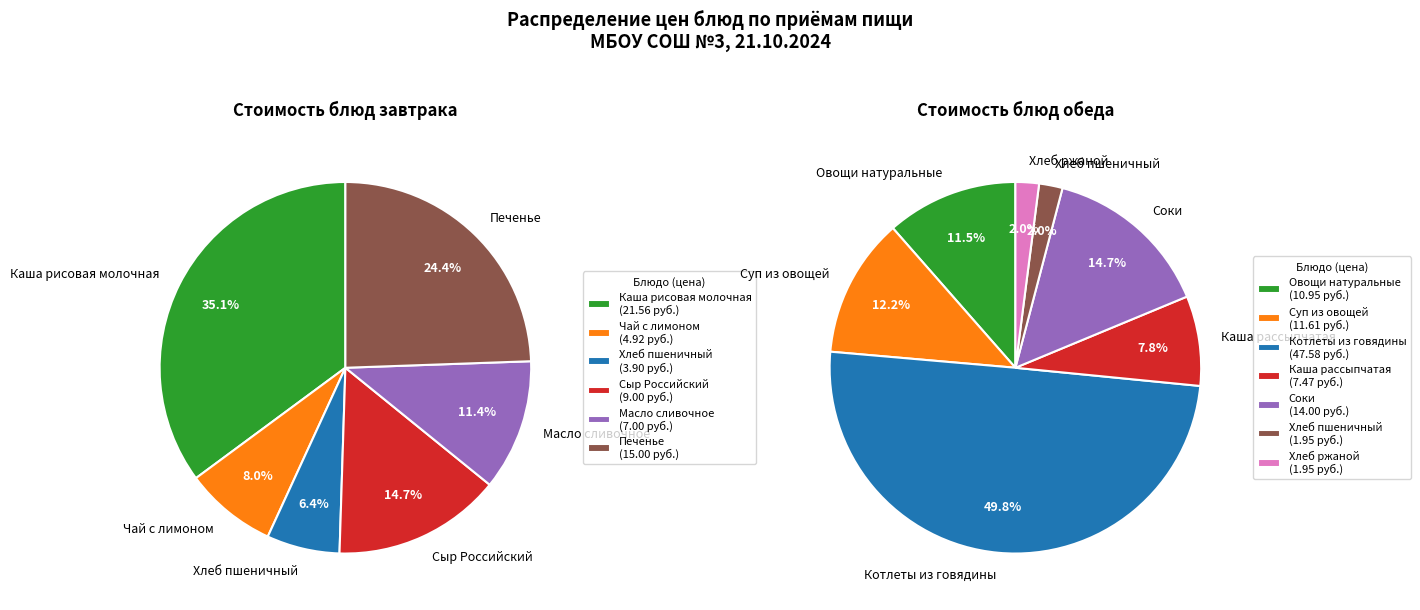

Is there a majority slice in this chart?

No